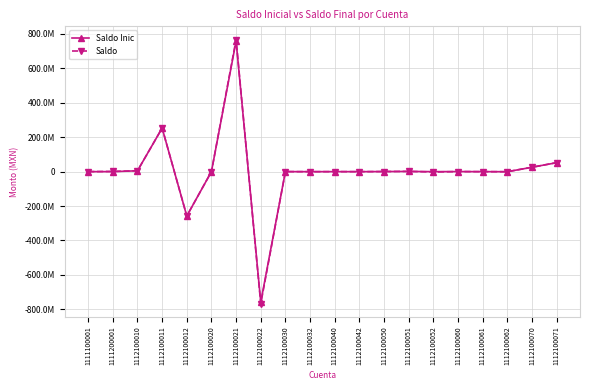

What is the highest value of the Saldo Inic series?

758472750.9